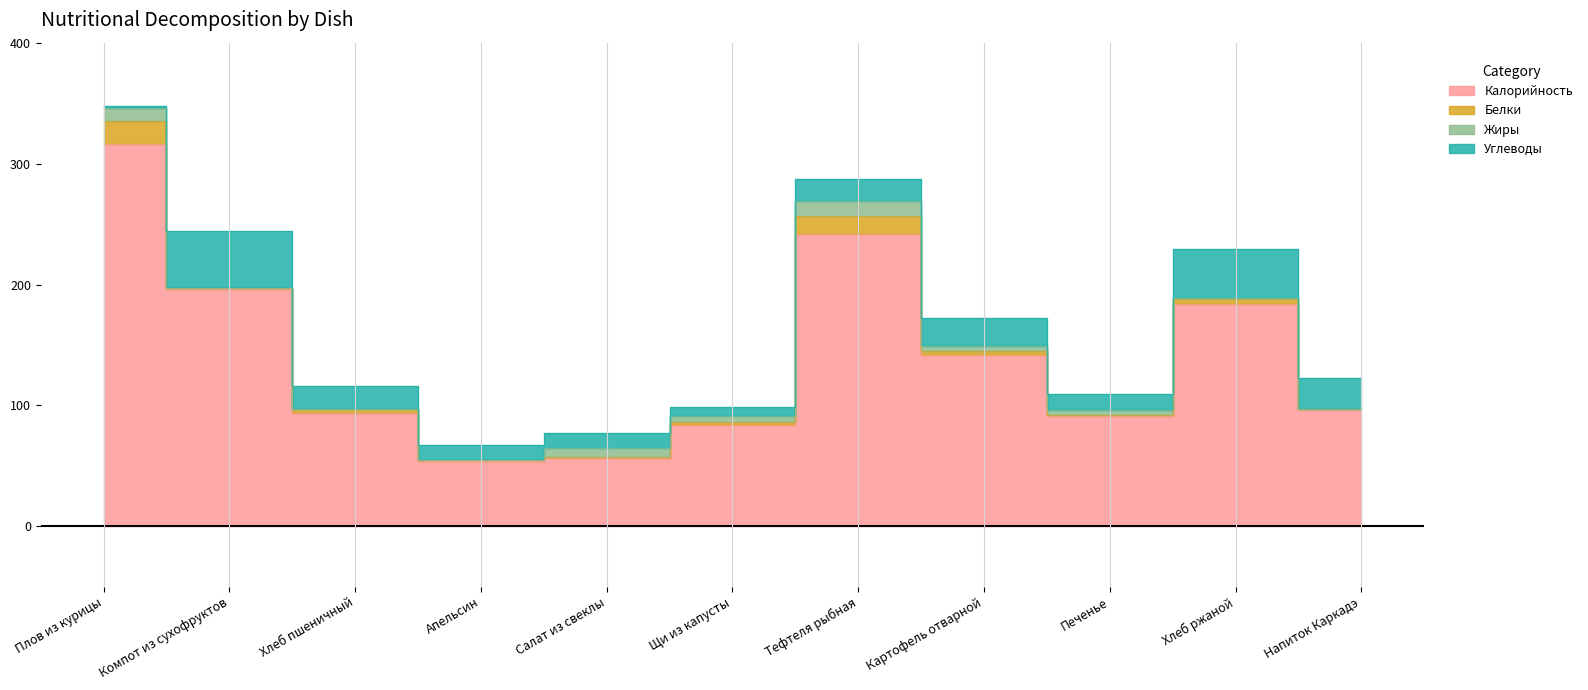

What are all the series names shown in the legend?

Калорийность, Белки, Жиры, Углеводы